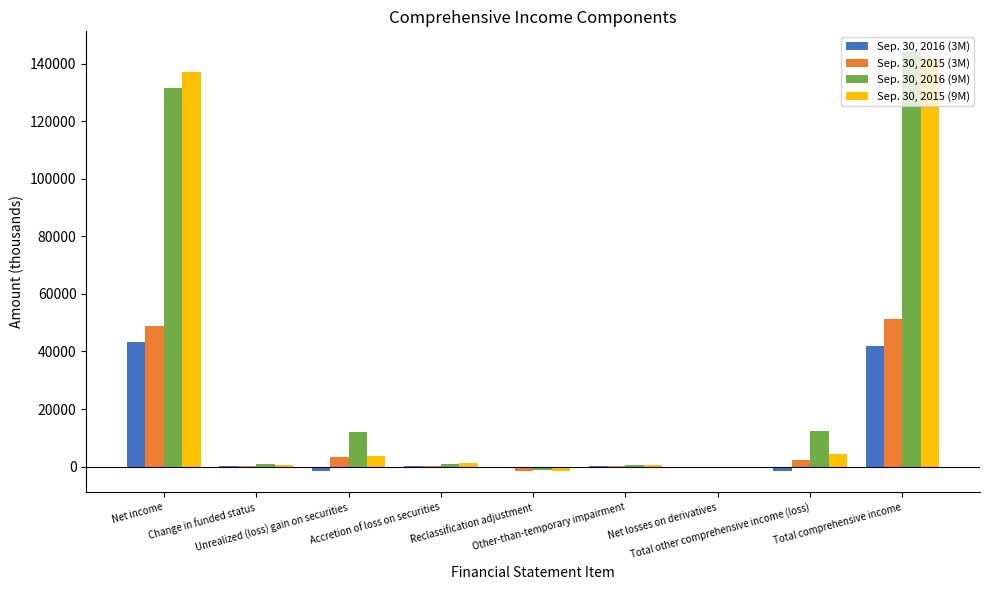

Which category has the highest value across all series?

Total comprehensive income